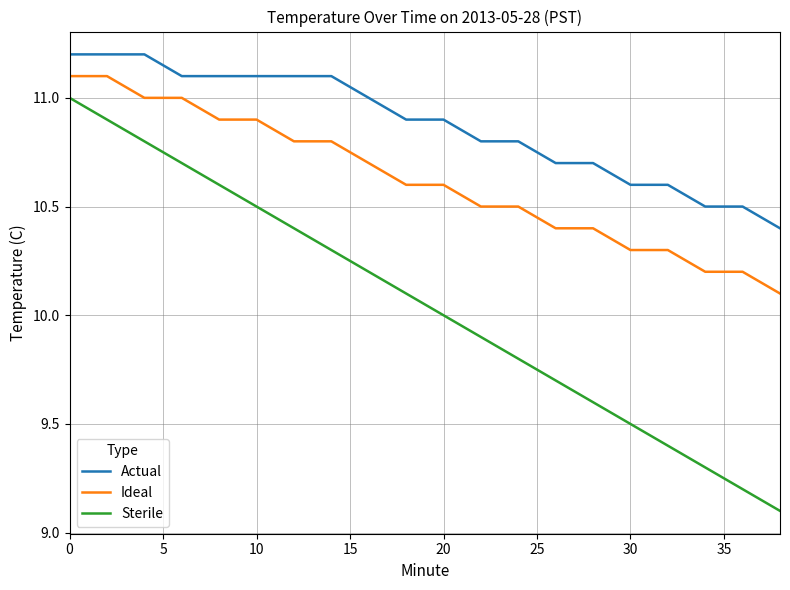

What is the average value of the Ideal series?

10.6